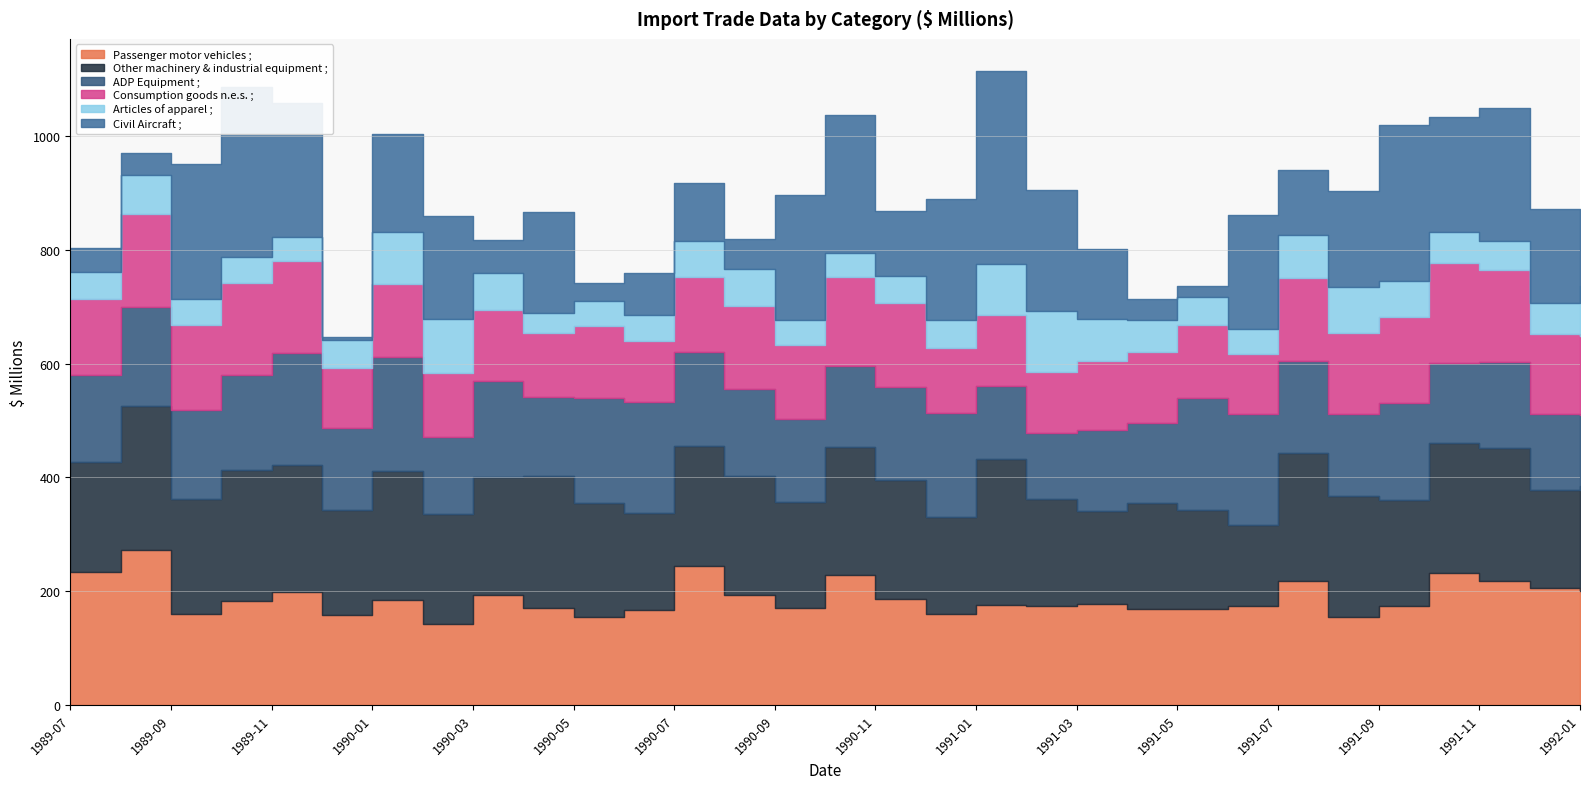

Reading left to right, transcribe all the data shown in this chart.

Passenger motor vehicles ;: 234	273	159	183	198	158	184	143	194	170	154	167	244	193	170	228	187	160	175	173	178	169	168	173	218	154	173	232	218	205	201
Other machinery & industrial equipment ;: 193	253	203	230	223	185	227	193	206	233	201	171	211	209	187	226	208	171	257	189	162	186	175	143	225	214	188	228	234	173	183
ADP Equipment ;: 153	173	156	167	197	144	201	135	170	138	184	194	165	153	145	142	164	183	128	116	144	140	196	196	162	143	169	141	151	134	125
Consumption goods n.e.s. ;: 133	164	150	161	163	105	128	113	125	112	127	107	133	146	131	156	148	114	125	107	120	126	128	104	146	143	152	175	162	140	139
Articles of apparel ;: 48	68	46	46	42	50	91	95	65	36	44	46	62	65	43	43	47	48	90	108	74	56	50	45	75	80	63	55	51	55	88
Civil Aircraft ;: 42	39	236	299	235	5	172	180	58	178	32	75	102	53	220	242	115	214	340	213	123	36	20	201	115	170	275	202	234	165	0